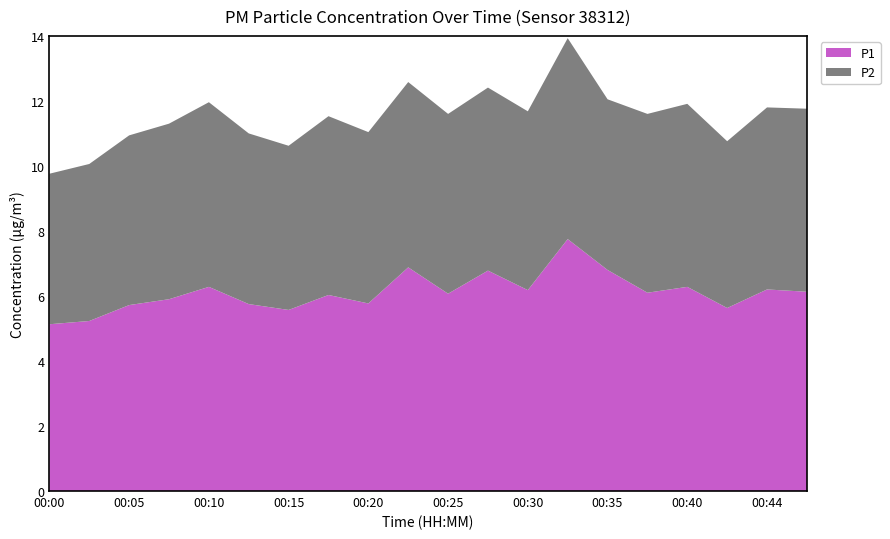

Reading left to right, transcribe all the data shown in this chart.

P1: 5.1	5.2	5.7	5.9	6.3	5.8	5.6	6.0	5.8	6.9	6.1	6.8	6.2	7.8	6.8	6.1	6.3	5.6	6.2	6.1
P2: 4.6	4.8	5.2	5.4	5.7	5.2	5.0	5.5	5.3	5.7	5.5	5.6	5.5	6.2	5.2	5.5	5.6	5.1	5.6	5.6